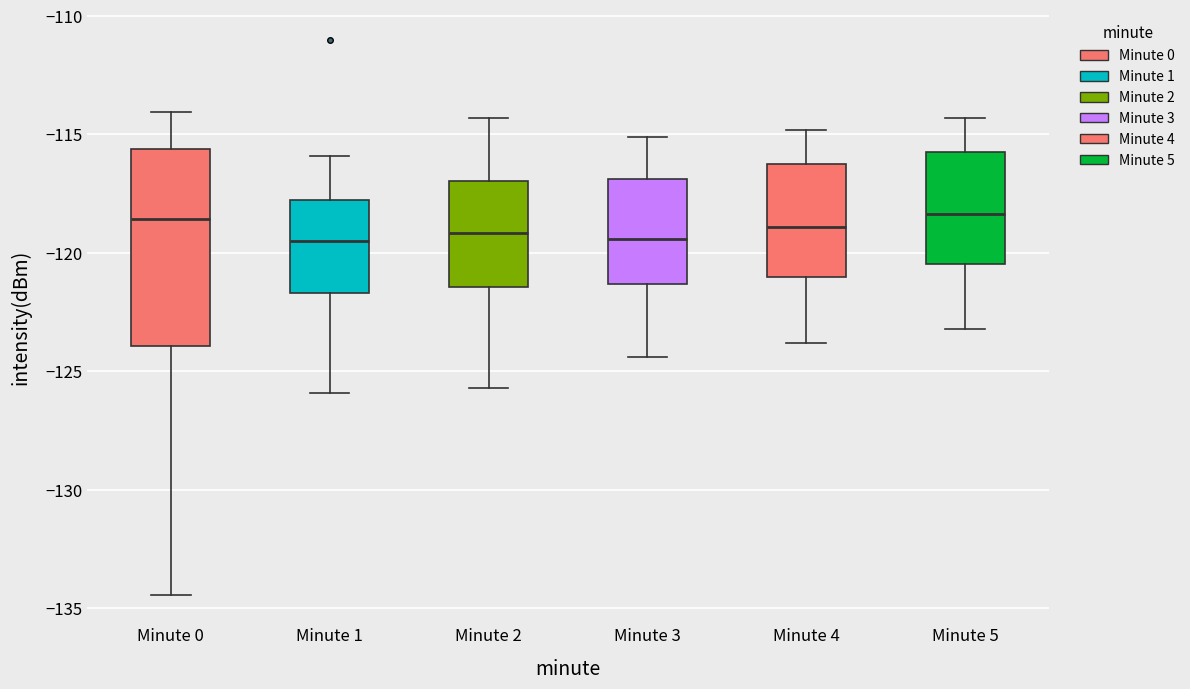

Comparing the boxes themselves (not the whiskers), which one is the tallest?

Minute 0